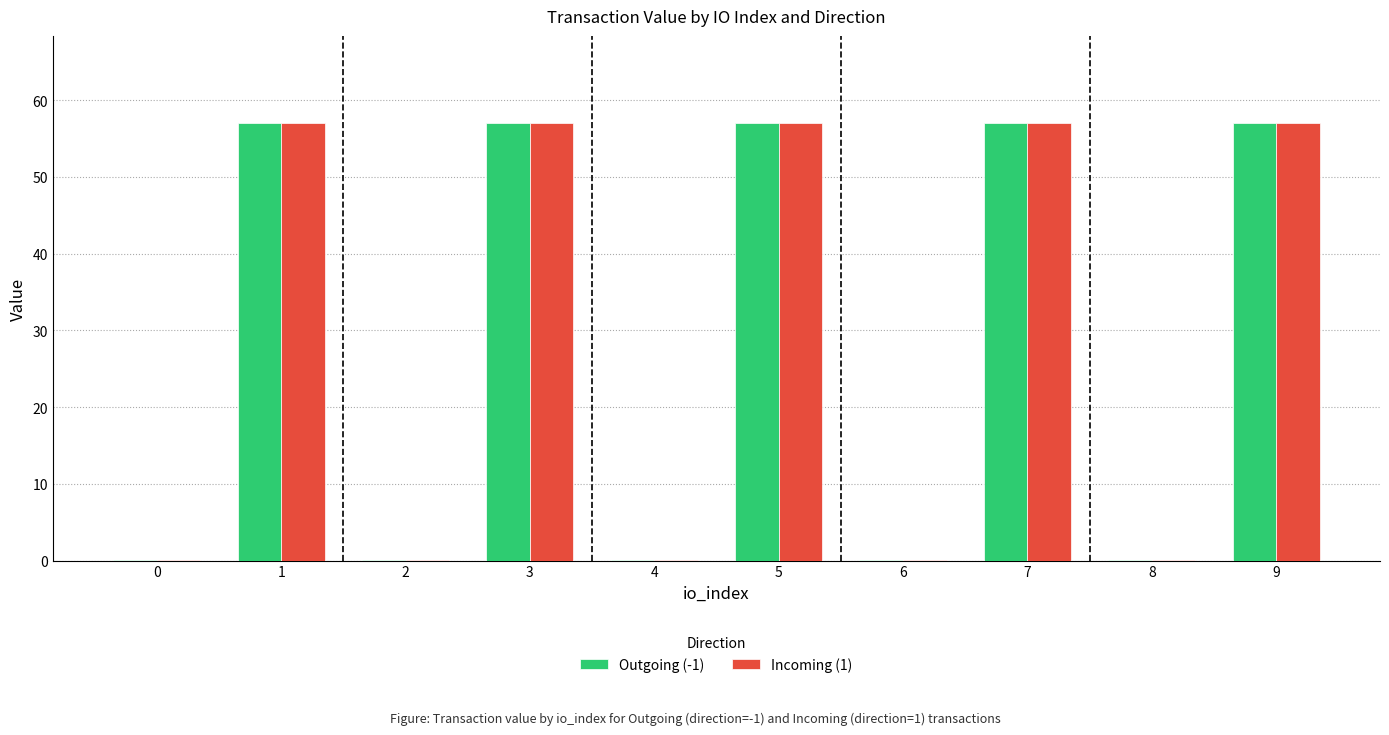

How many categories are shown in the chart?

10